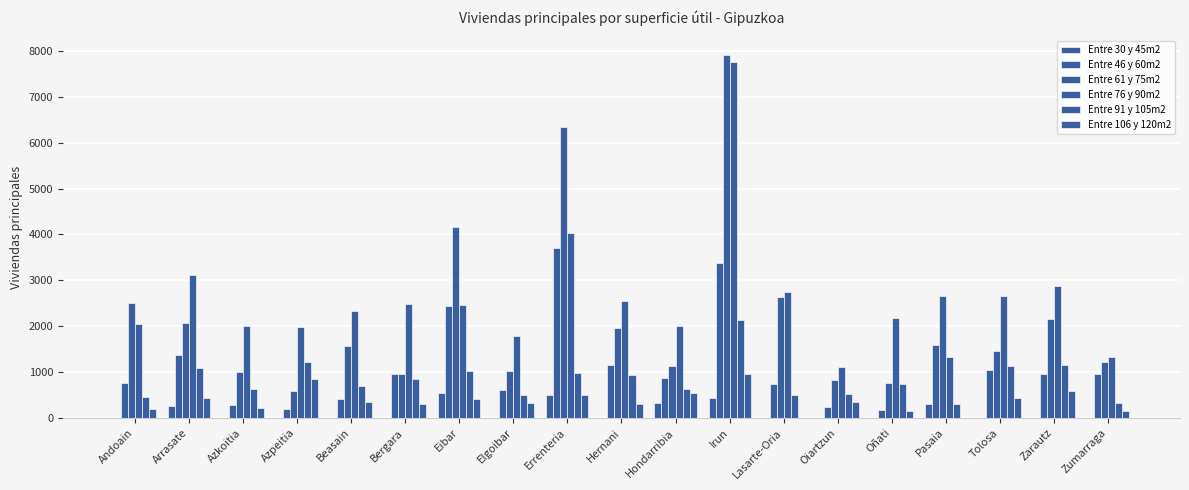

Does the chart contain stacked bars?

No